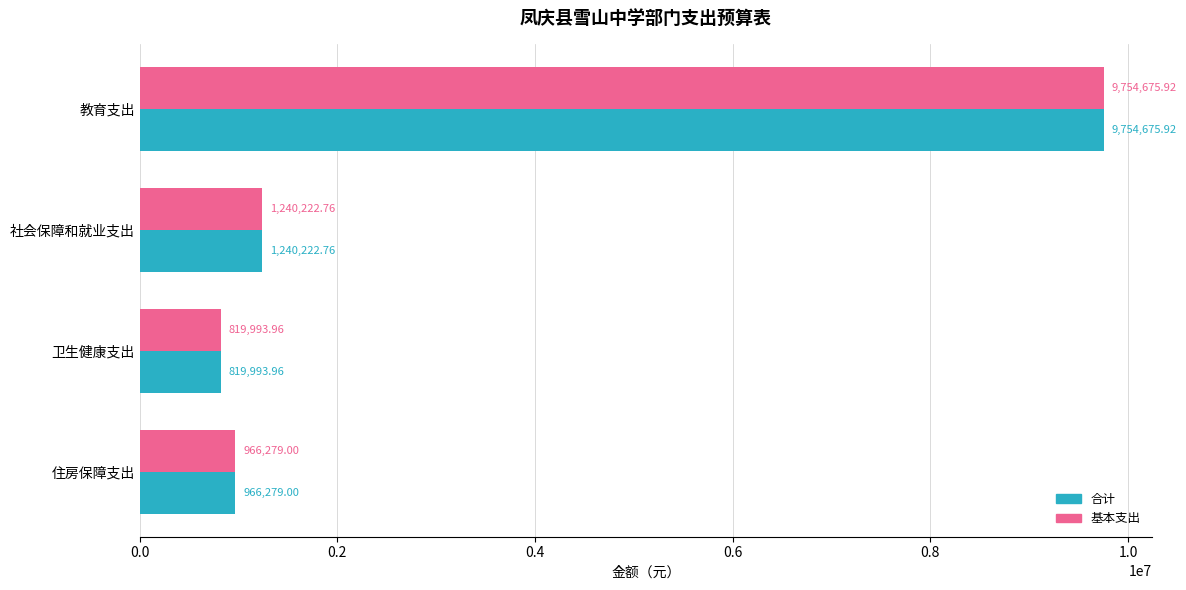

At which label is 基本支出 closest to 5287334?

社会保障和就业支出